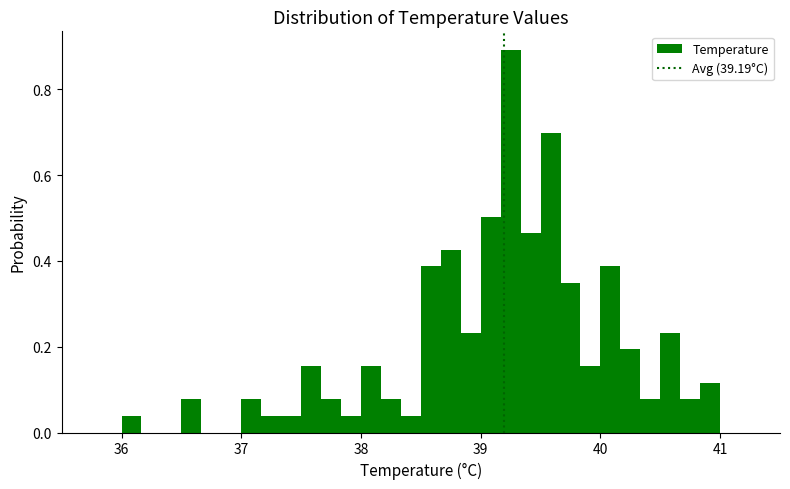

Read against the x-axis, roughly where is the centre of the tallest bar?

39.3